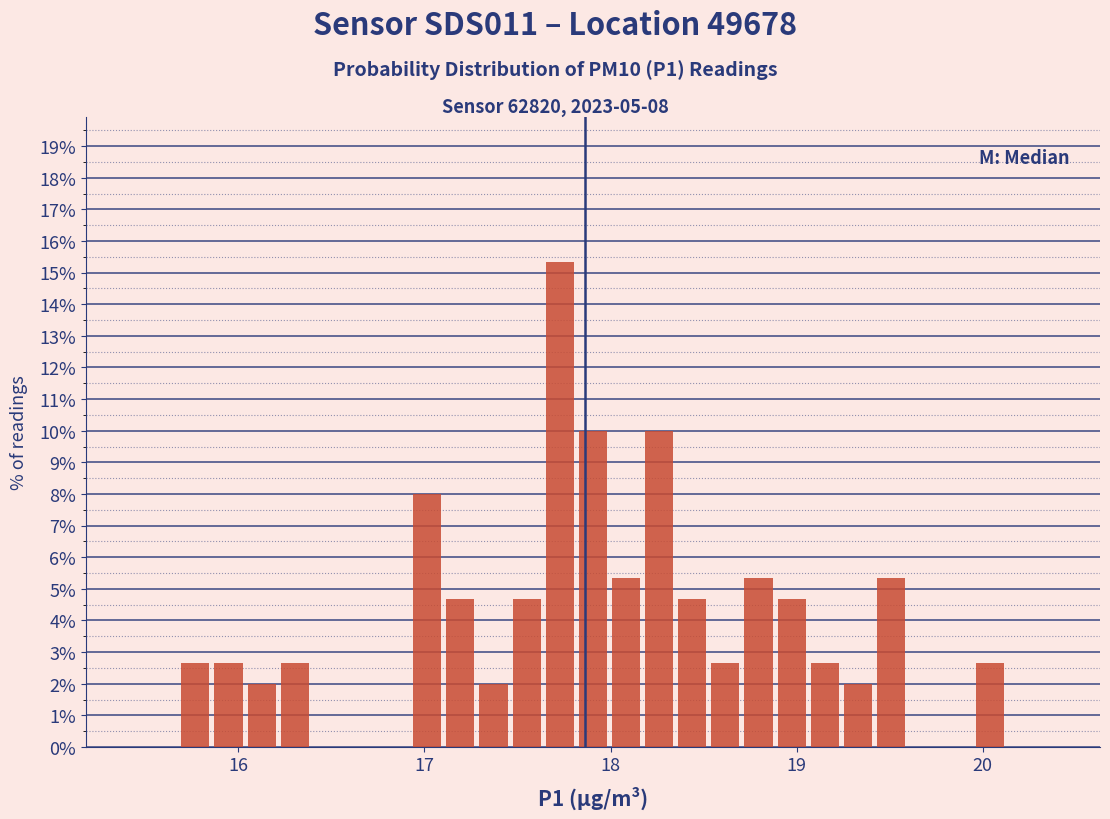

Read against the x-axis, roughly where is the centre of the tallest bar?

17.7